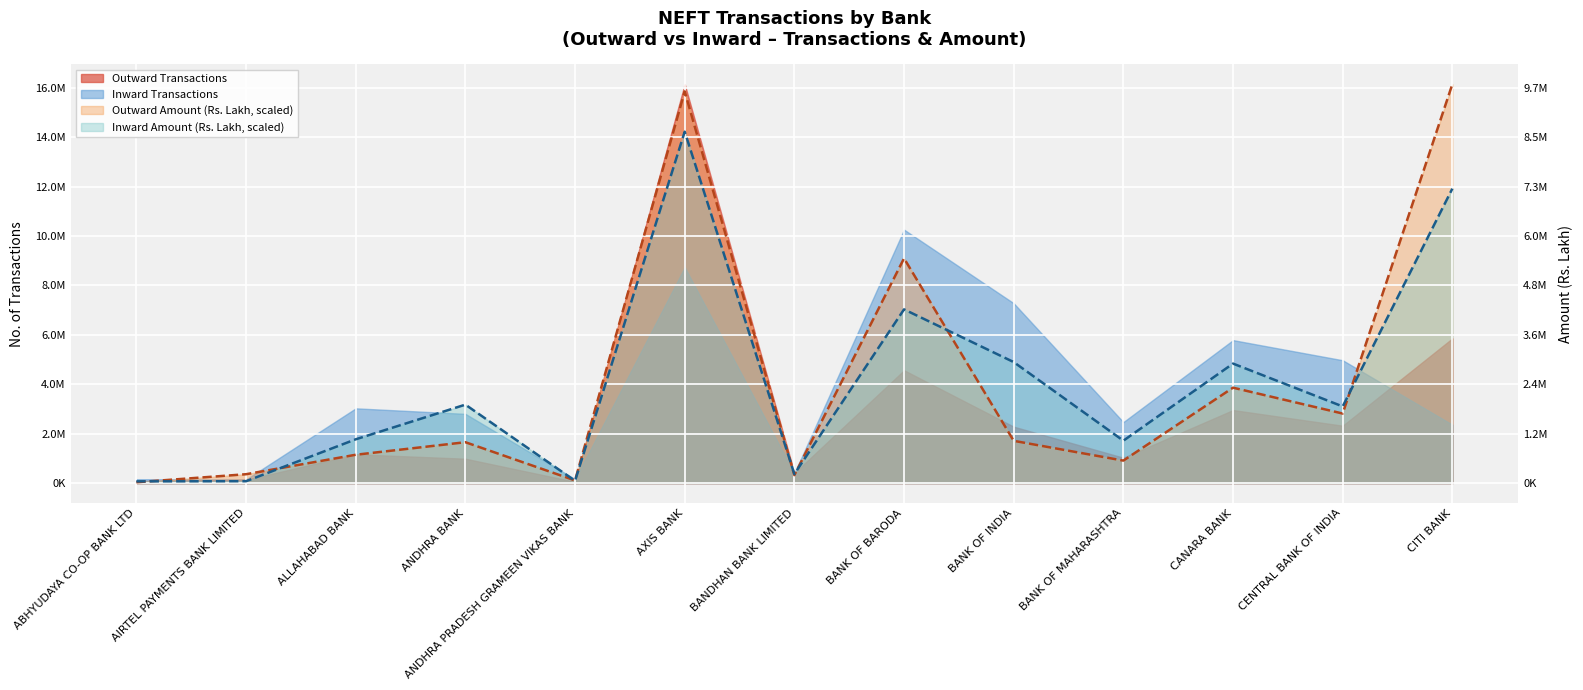

In Outward Amount (Rs. Lakh), how many points are lower than both neighbors (excluding endpoints)?

4